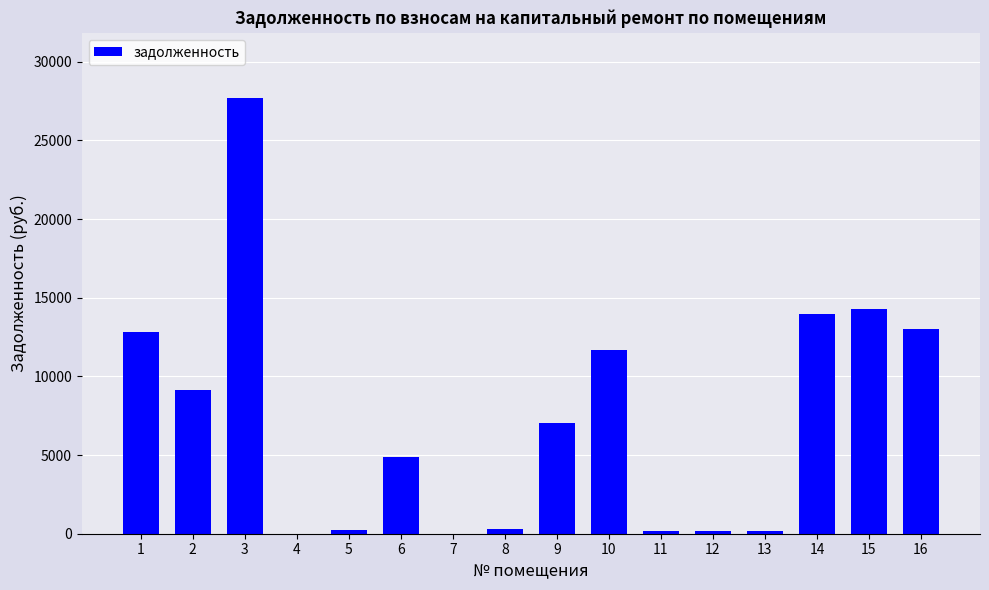

The value at 2 is 3169.0. True or false?

False